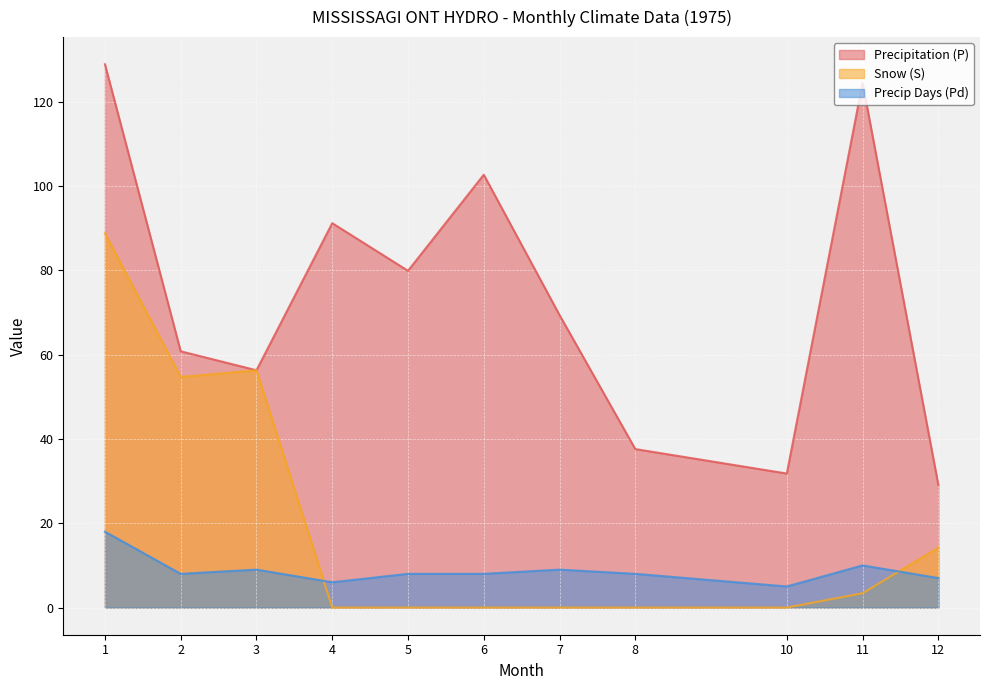

How many lines are shown in the chart?

3